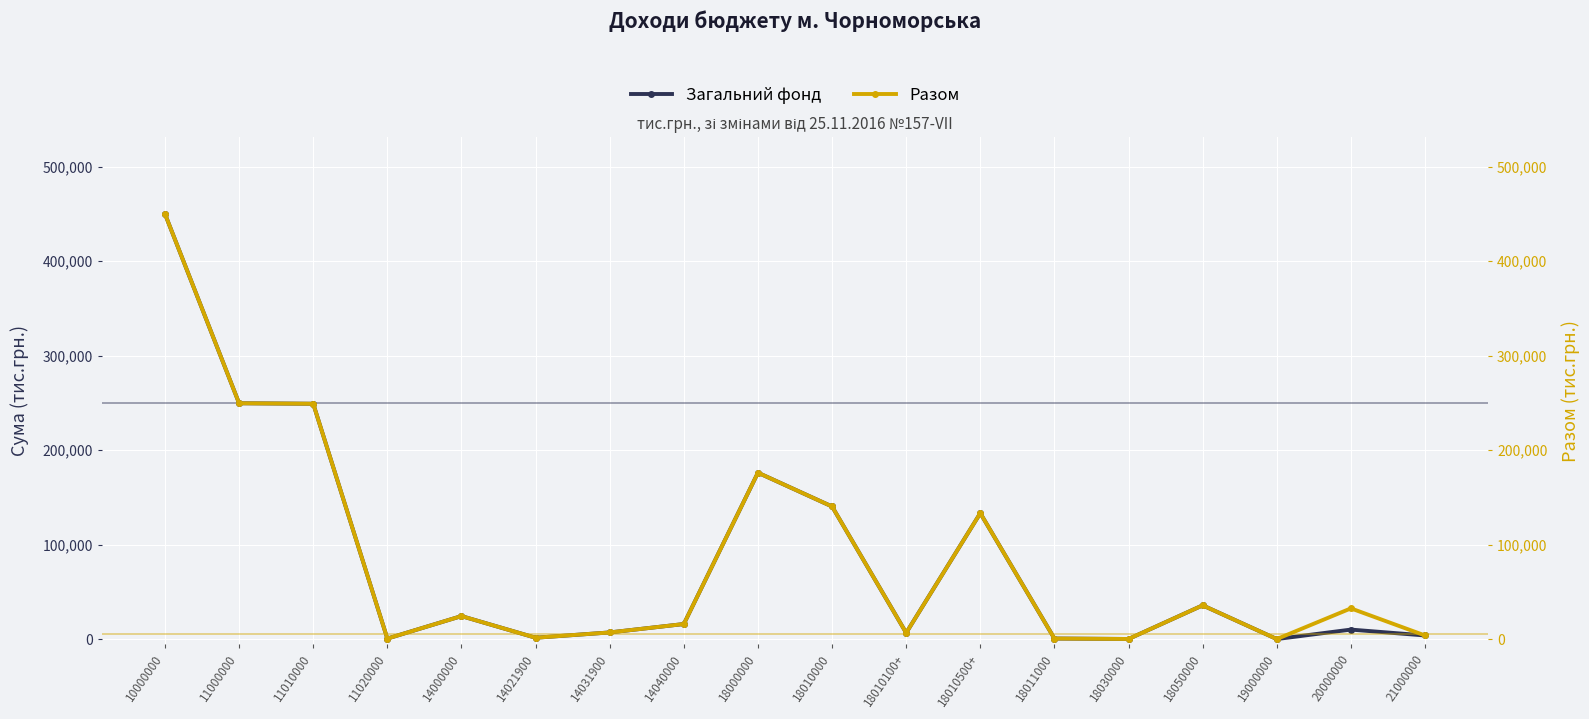

True or false: Загальний фонд and Разом cross at least once.

False